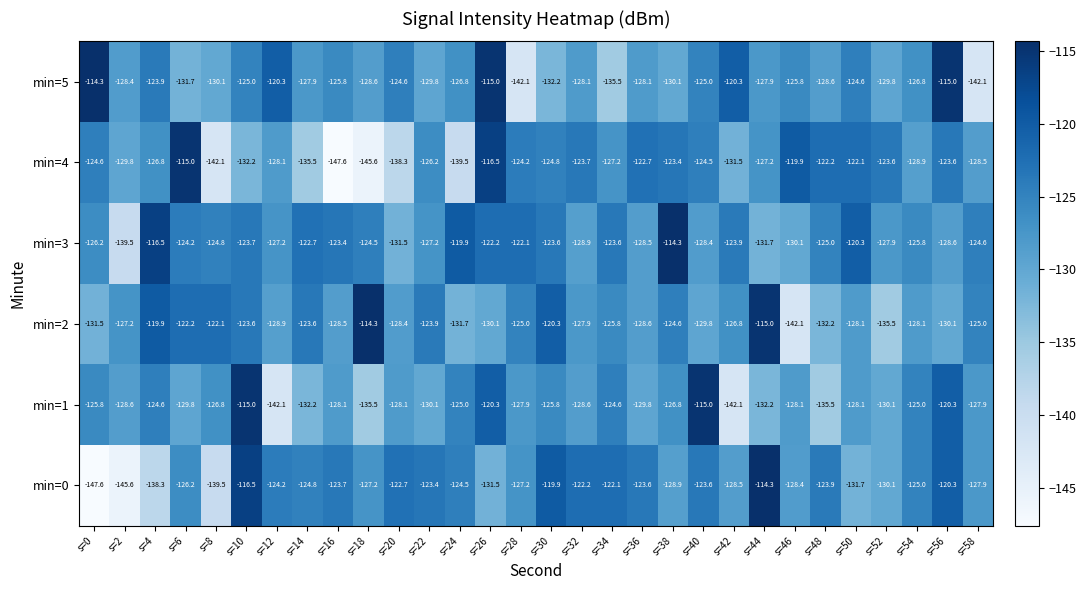

At which label does min=4 first exceed -126?

s=0